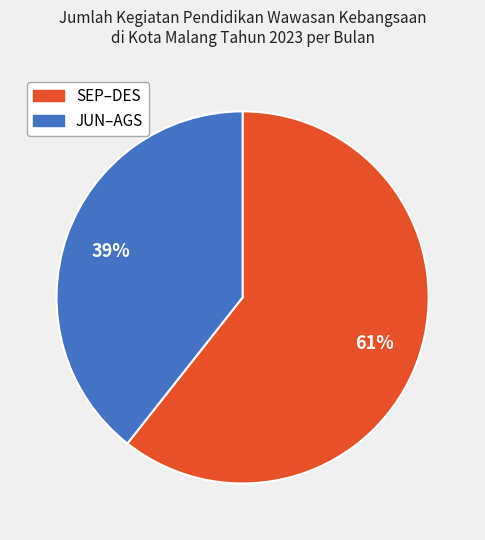

Is there a majority slice in this chart?

Yes